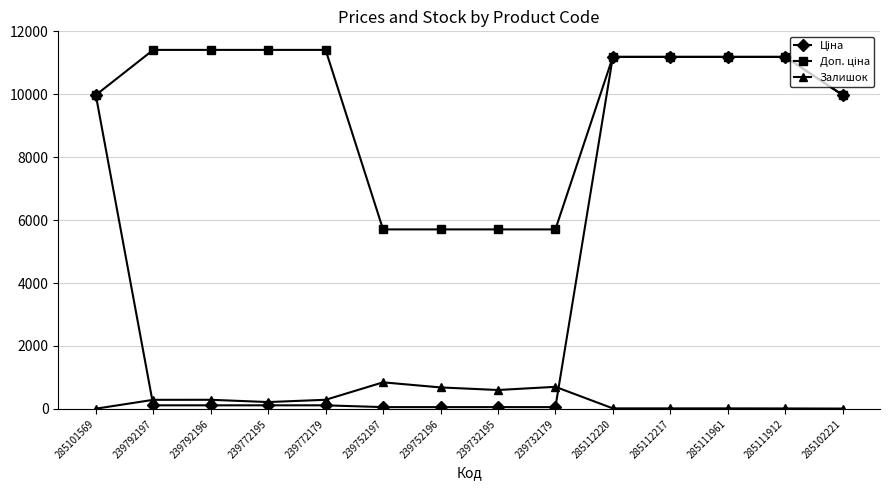

What is the value of the Залишок point at the 5th from the left?

290.0